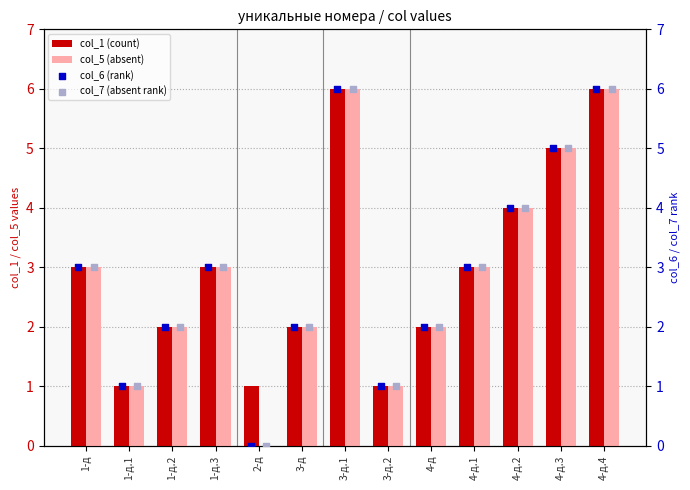

Which series has the widest spread of Y values?

col_5 (absent)